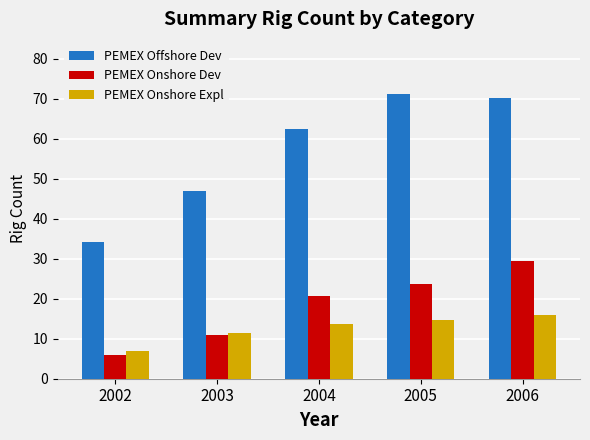

Between 2004 and 2006, which series saw the biggest shift?

PEMEX Onshore Dev